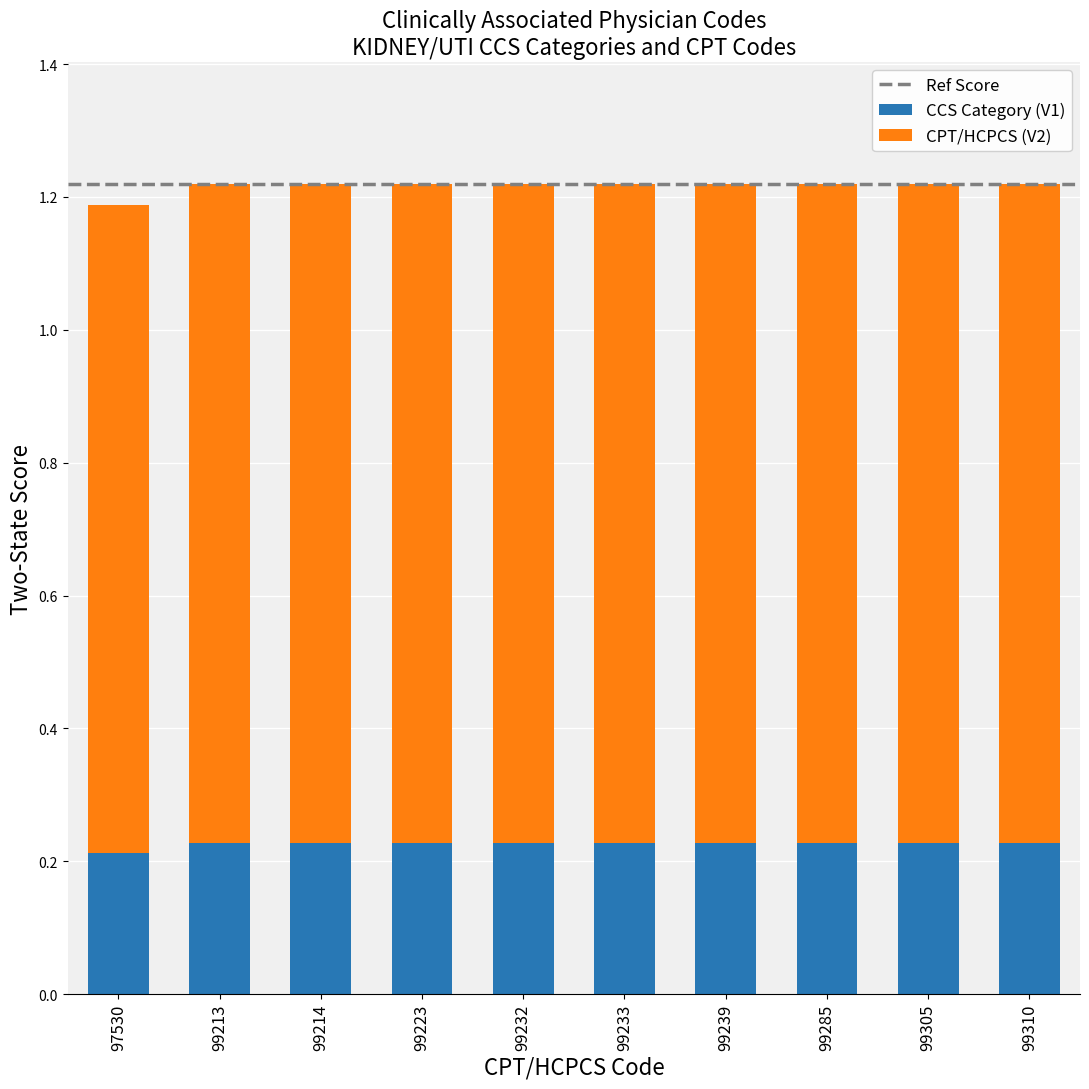

What is the total value across all series at 99310?

1.2